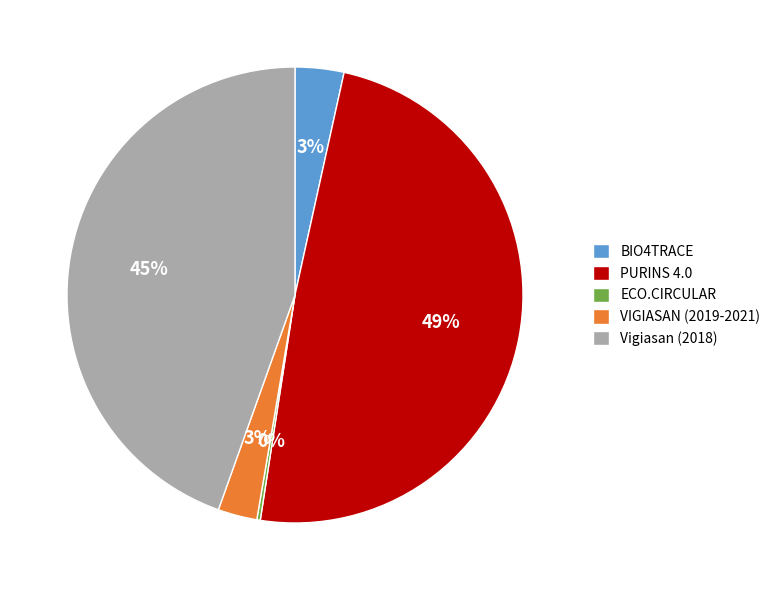

What percentage is the VIGIASAN (2019-2021) slice, to the nearest percent?

3%